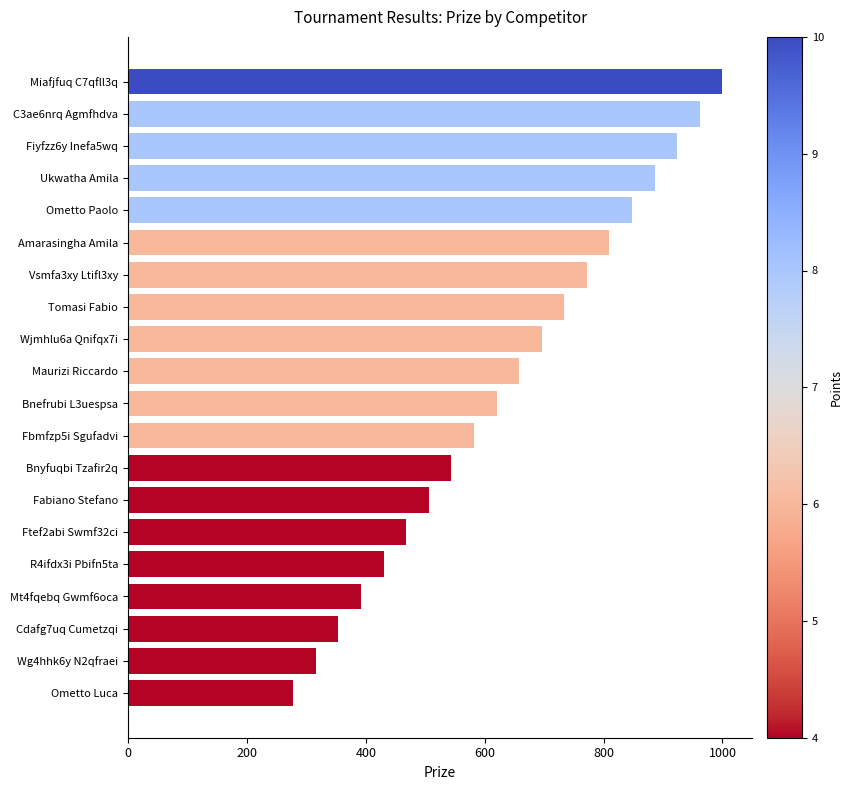

How many data points does each series have?

20